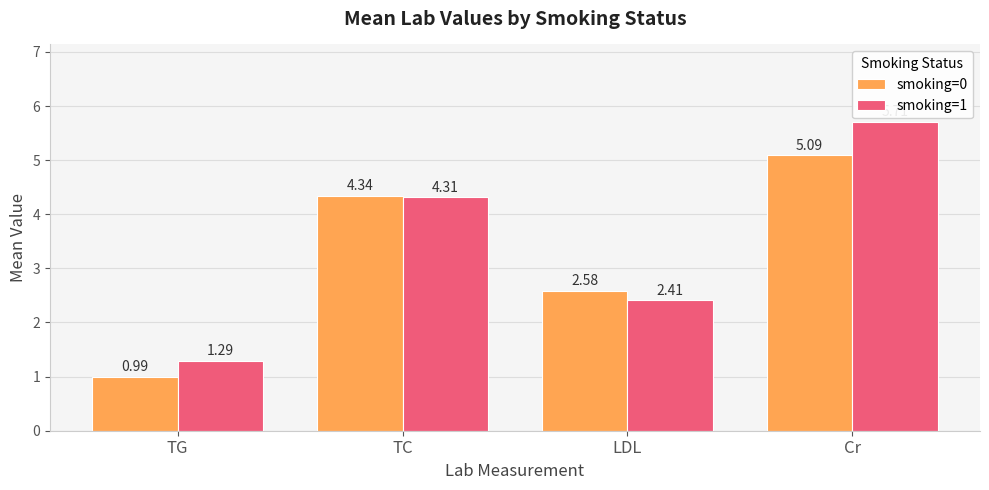

What is the average value of the smoking=1 series?

3.4